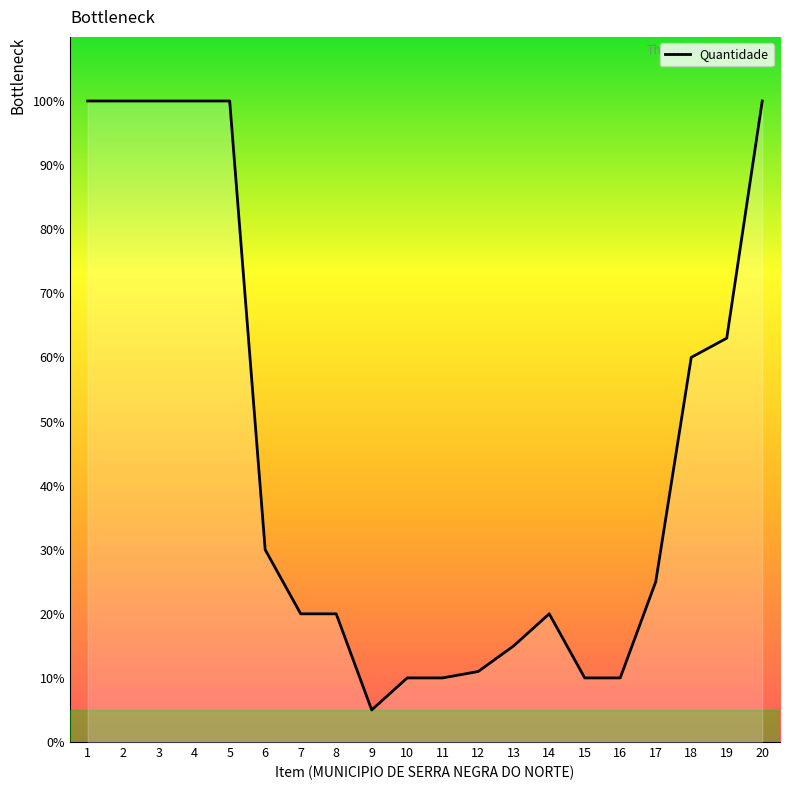

What is the sum of the values at 14 and 7?

40